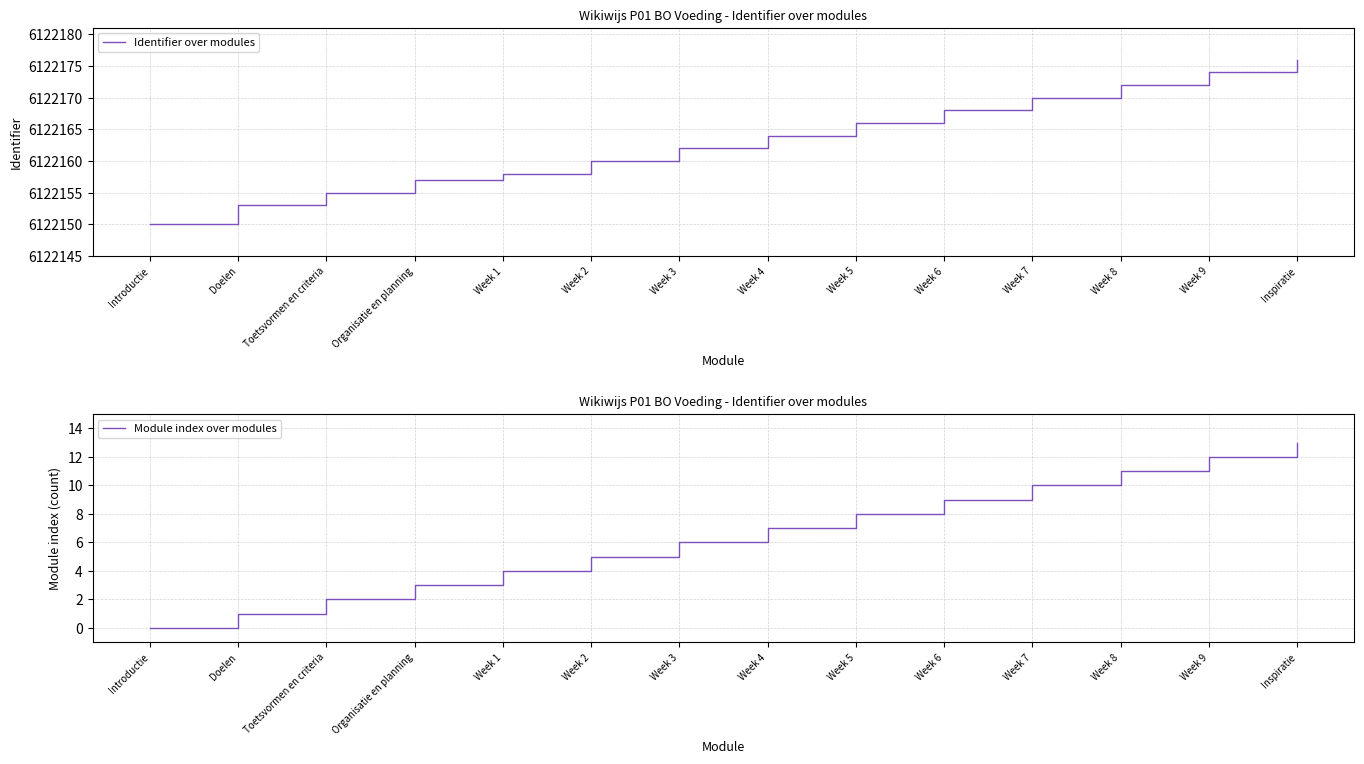

Reading left to right, extract all data points from this chart.

Identifier over modules: Introductie=6122150	Doelen=6122153	Toetsvormen en criteria=6122155	Organisatie en planning=6122157	Week 1=6122158	Week 2=6122160	Week 3=6122162	Week 4=6122164	Week 5=6122166	Week 6=6122168	Week 7=6122170	Week 8=6122172	Week 9=6122174	Inspiratie=6122176
Module index over modules: Introductie=0	Doelen=1	Toetsvormen en criteria=2	Organisatie en planning=3	Week 1=4	Week 2=5	Week 3=6	Week 4=7	Week 5=8	Week 6=9	Week 7=10	Week 8=11	Week 9=12	Inspiratie=13